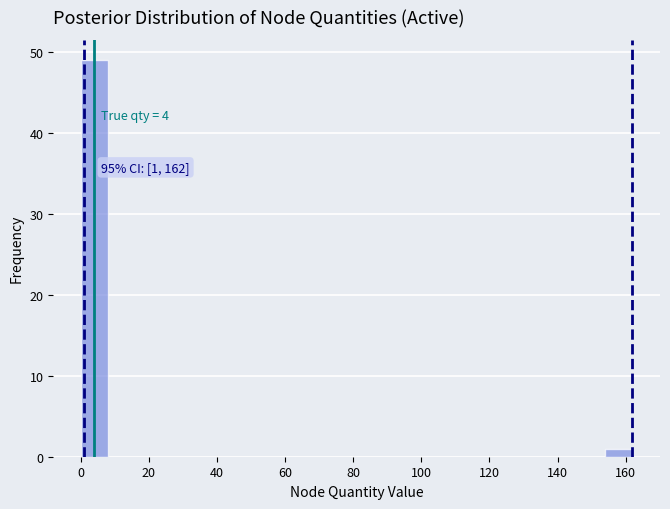

Which range on the x-axis has the tallest bar?

0 to 8